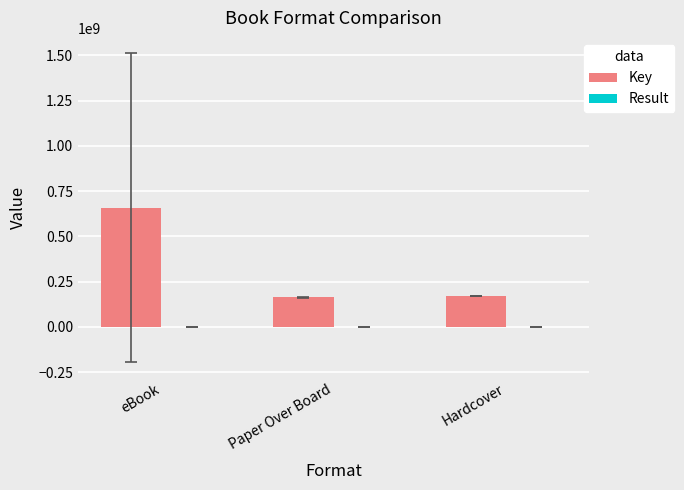

At which category is the sum across all series the highest?

eBook